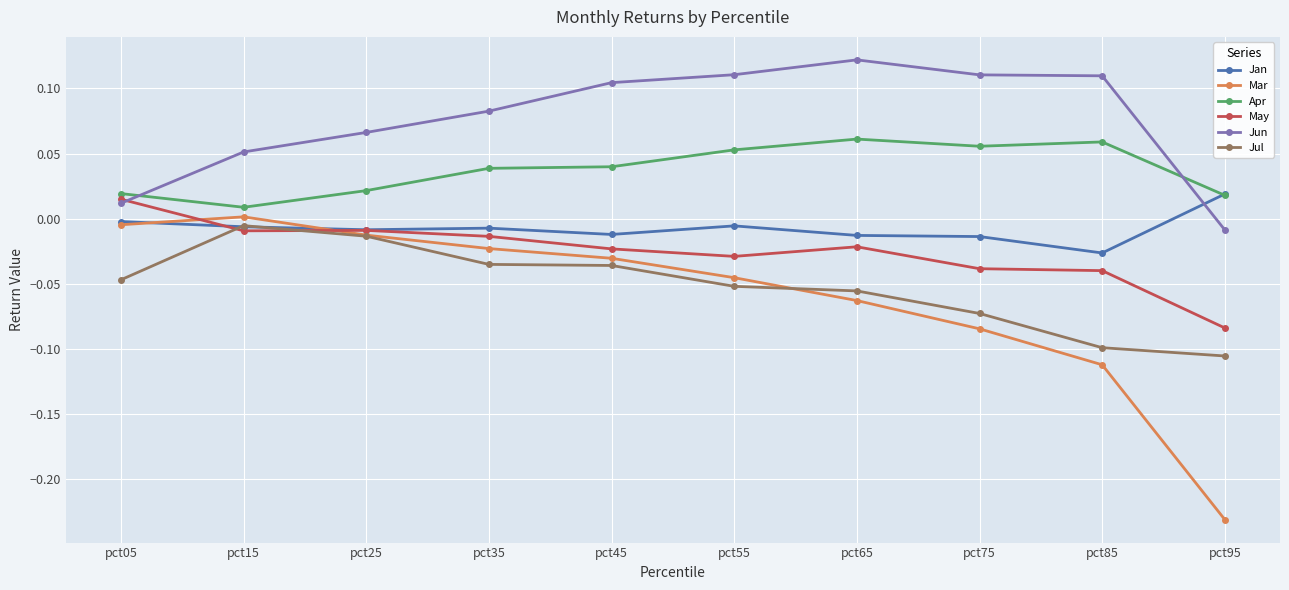

After their last crossing, which series has the higher values: Jan or Jul?

Jan